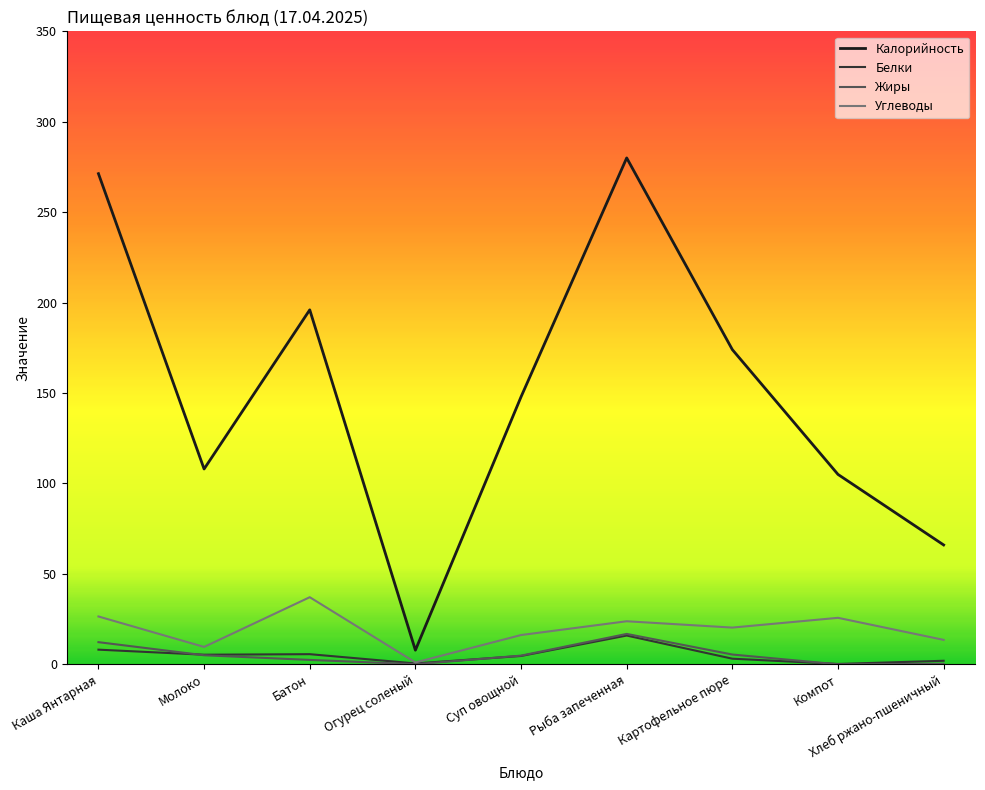

The value of Калорийность at Огурец соленый is 4.4. True or false?

False